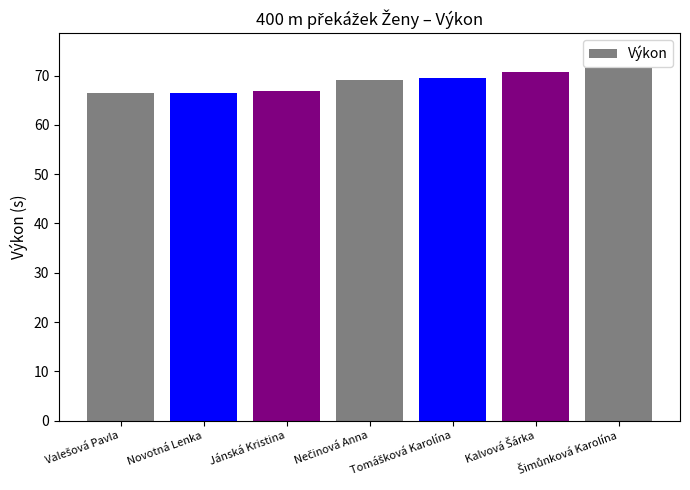

Read the value at Jánská Kristina.

66.9